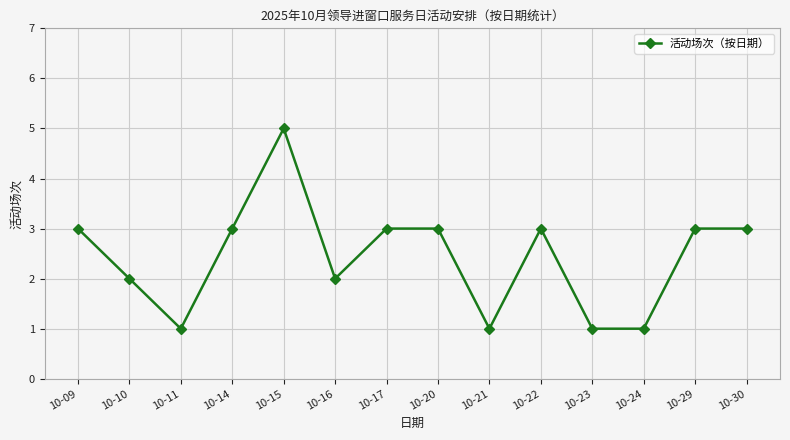

Which has a higher value, 10-09 or 10-24?

10-09